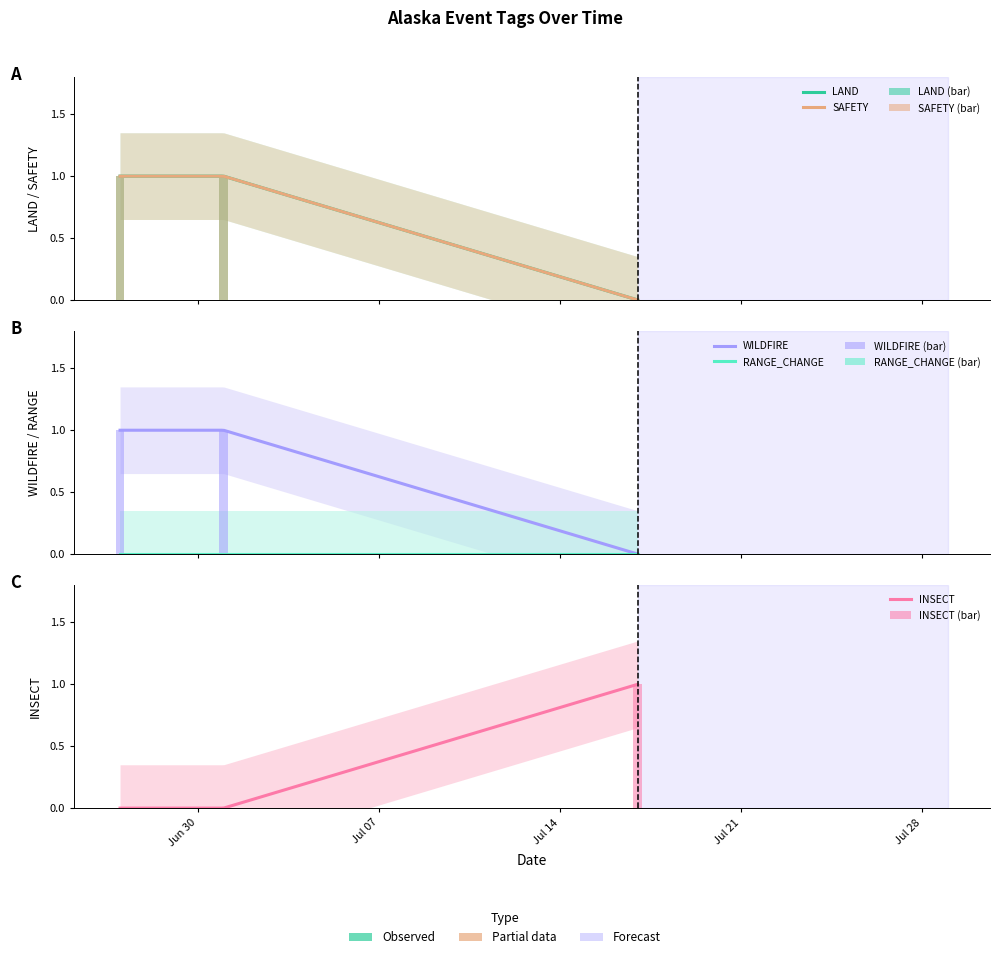

At which category is the sum across all series the highest?

2024-06-27